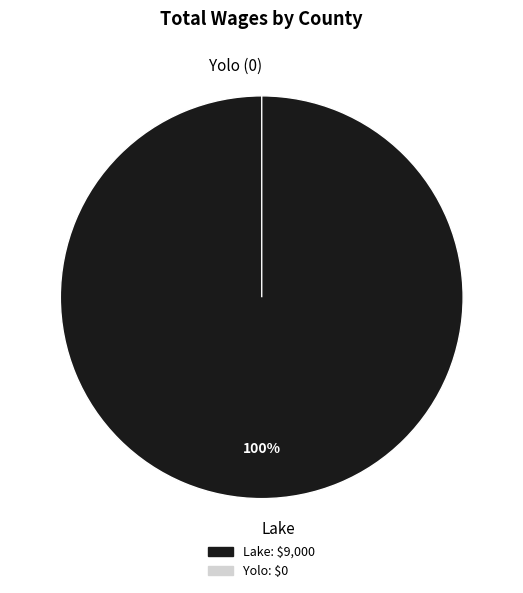

To the nearest percent, what percentage of the pie is Lake?

100%